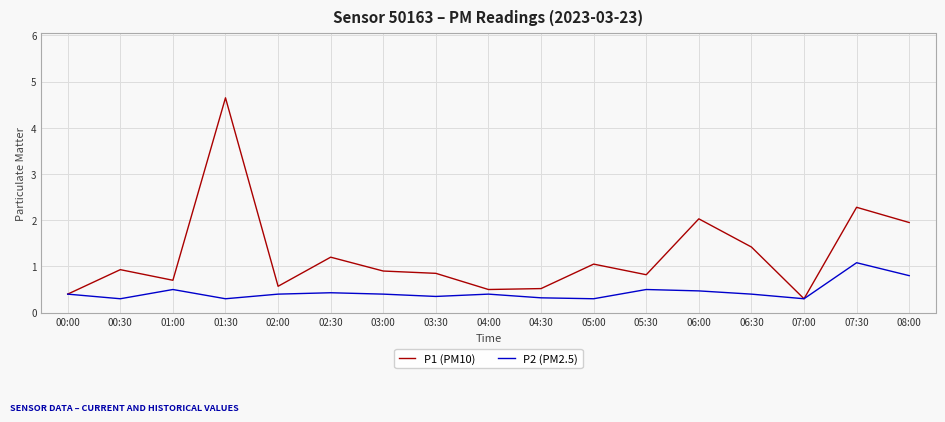

Rank the series by their average value, from lowest to highest.

P2 (PM2.5), P1 (PM10)